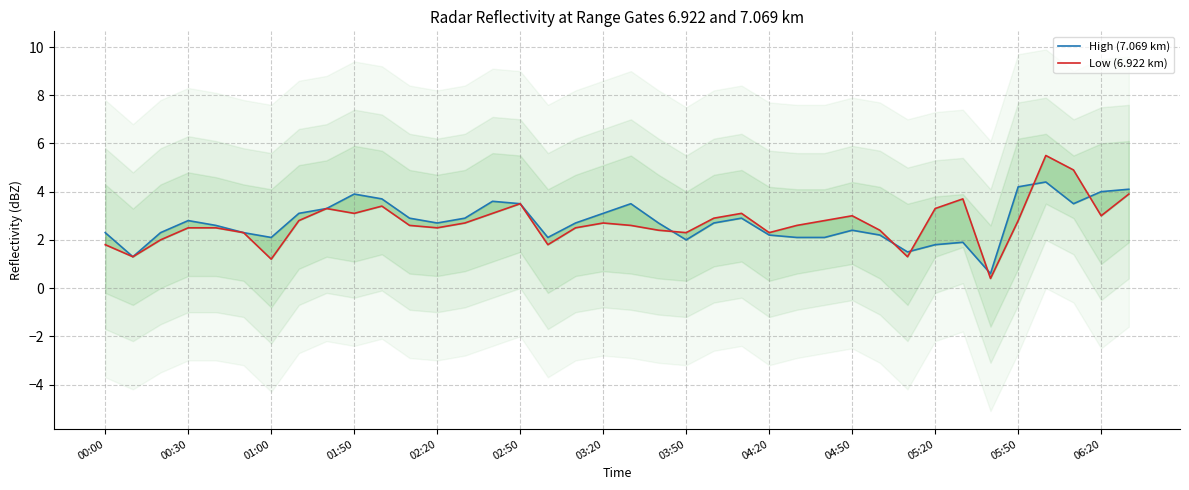

Reading right to left, what are all the values shown in this chart?

High (7.069 km): 4.1	4.0	3.5	4.4	4.2	0.6	1.9	1.8	1.5	2.2	2.4	2.1	2.1	2.2	2.9	2.7	2.0	2.7	3.5	3.1	2.7	2.1	3.5	3.6	2.9	2.7	2.9	3.7	3.9	3.3	3.1	2.1	2.3	2.6	2.8	2.3	1.3	2.3
Low (6.922 km): 3.9	3.0	4.9	5.5	2.8	0.4	3.7	3.3	1.3	2.4	3.0	2.8	2.6	2.3	3.1	2.9	2.3	2.4	2.6	2.7	2.5	1.8	3.5	3.1	2.7	2.5	2.6	3.4	3.1	3.3	2.8	1.2	2.3	2.5	2.5	2.0	1.3	1.8